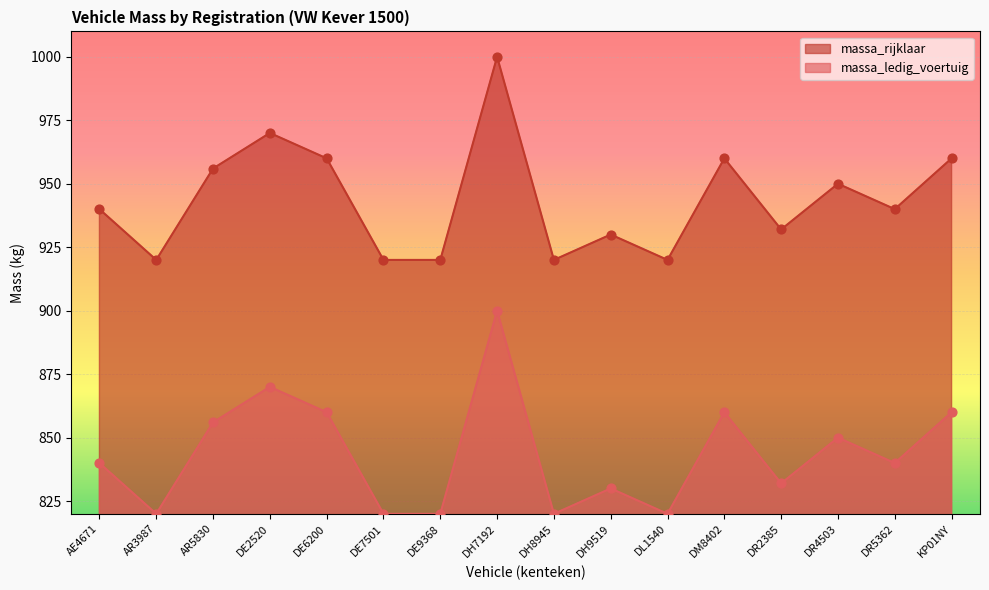

Which series reaches the minimum Y coordinate?

massa_rijklaar